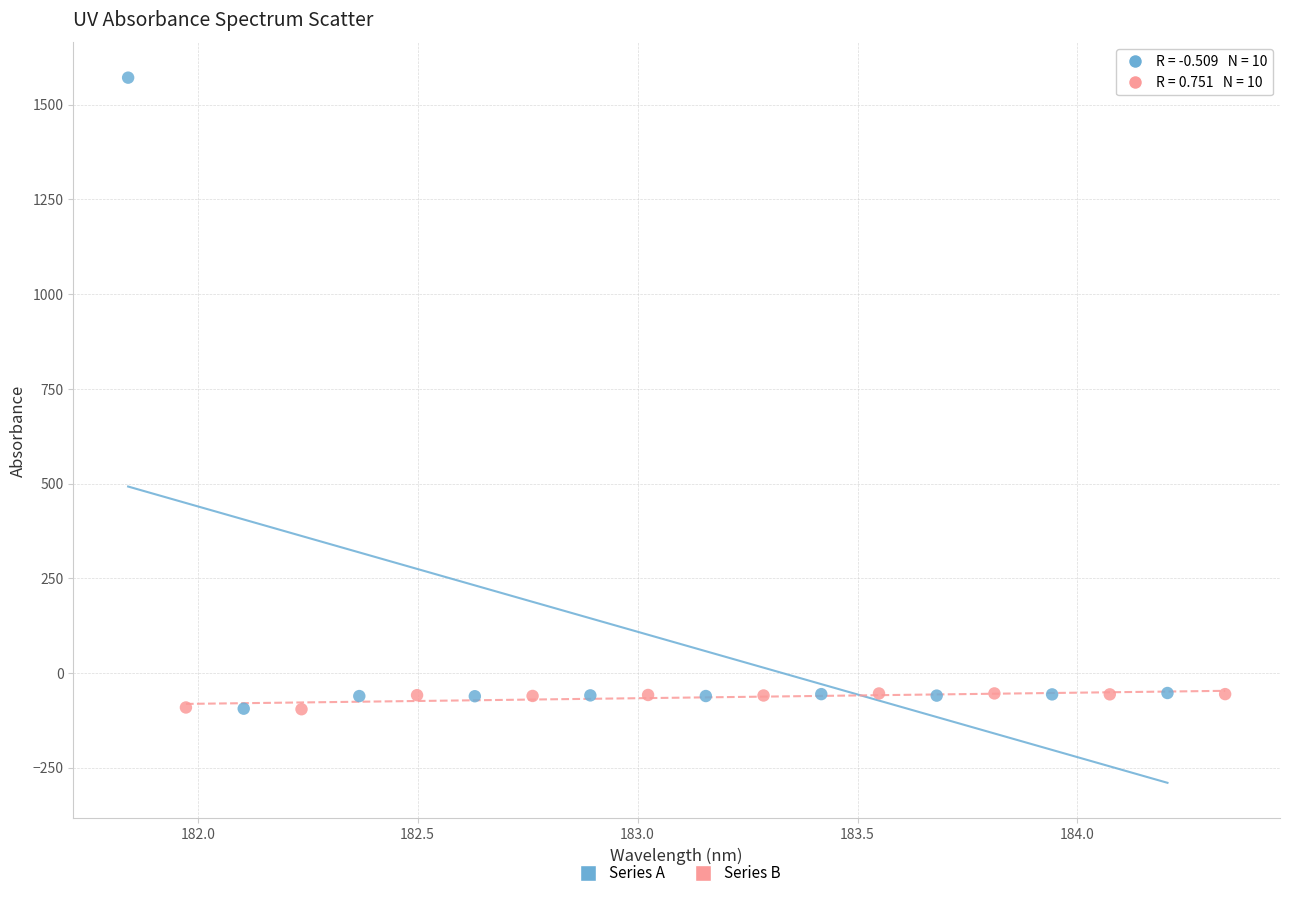

Which series has the largest Y range (max minus min)?

Series A